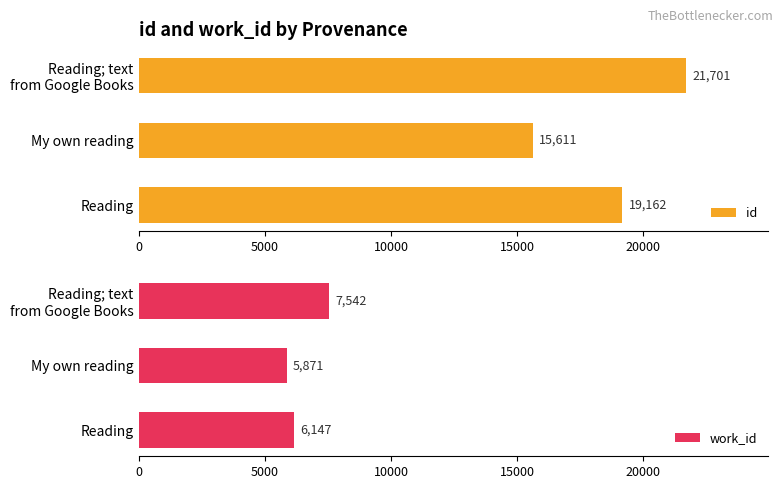

How many values in the work_id series exceed 6147?

1